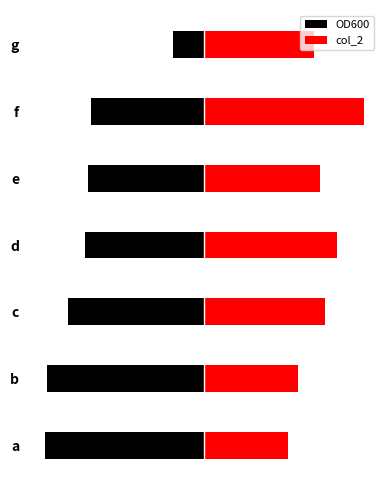

What is the value of the OD600 bar at the 4th from the left?

-0.7